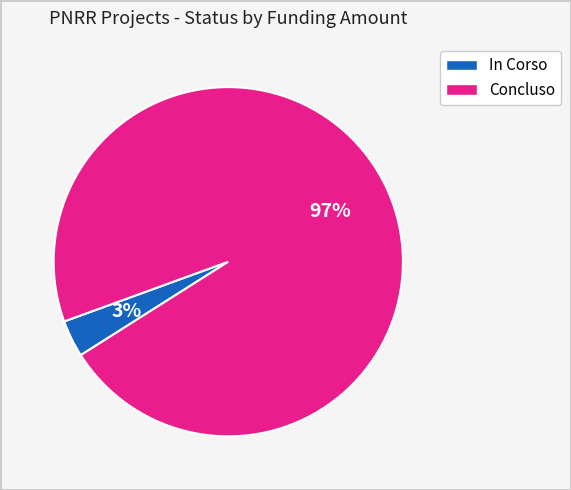

Is there a majority slice in this chart?

Yes